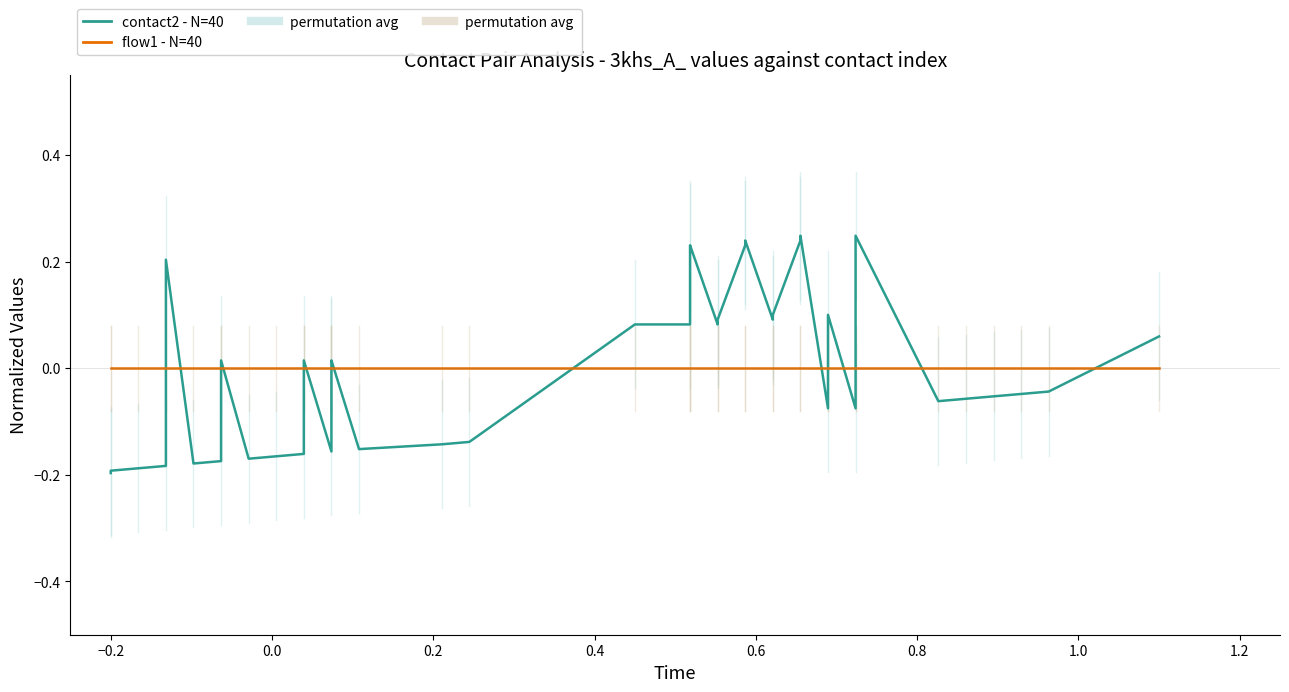

List the series in order of their peak value, lowest first.

flow1 - N=40, contact2 - N=40